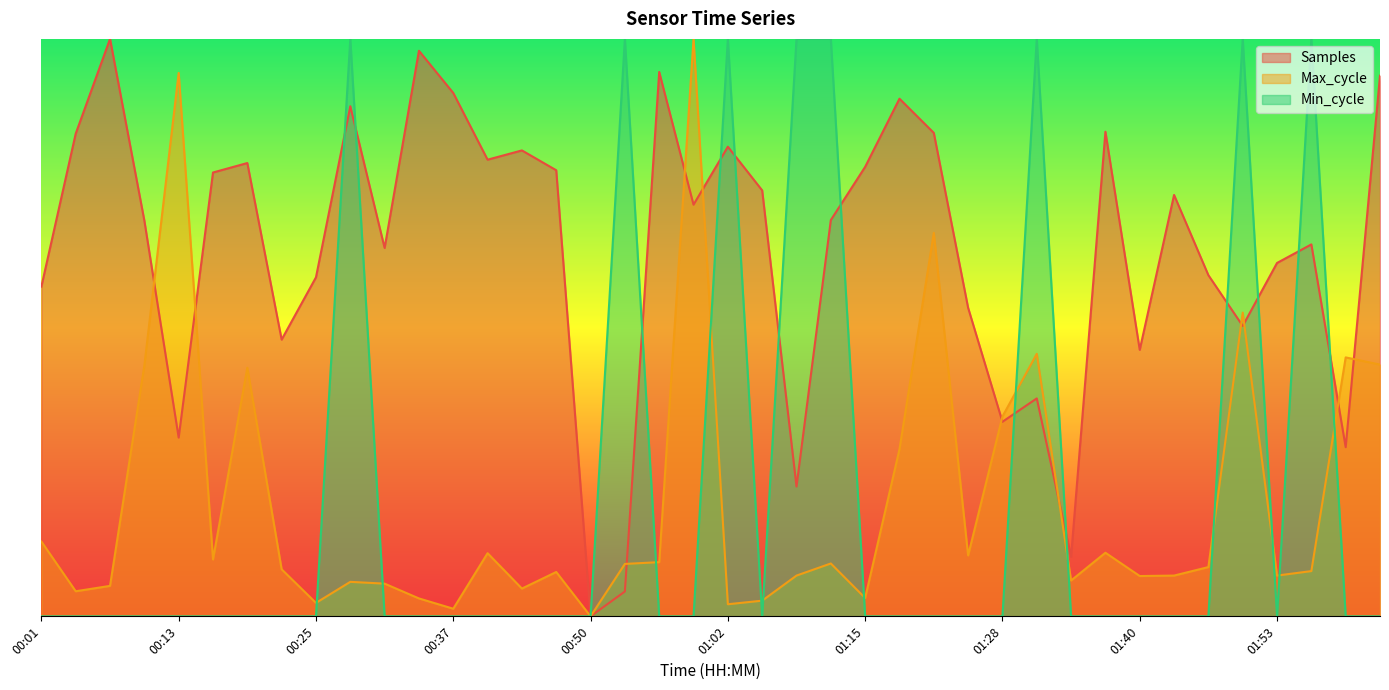

What is the label of the 29th point from the right?

00:34